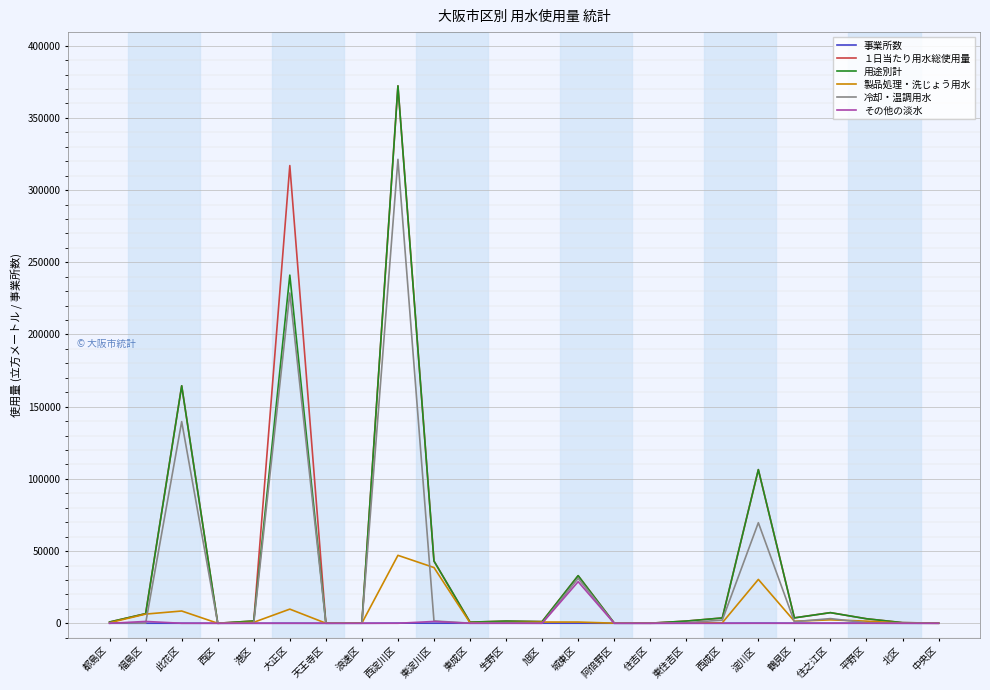

True or false: １日当たり用水総使用量 has a value of 776 at 東成区.

True